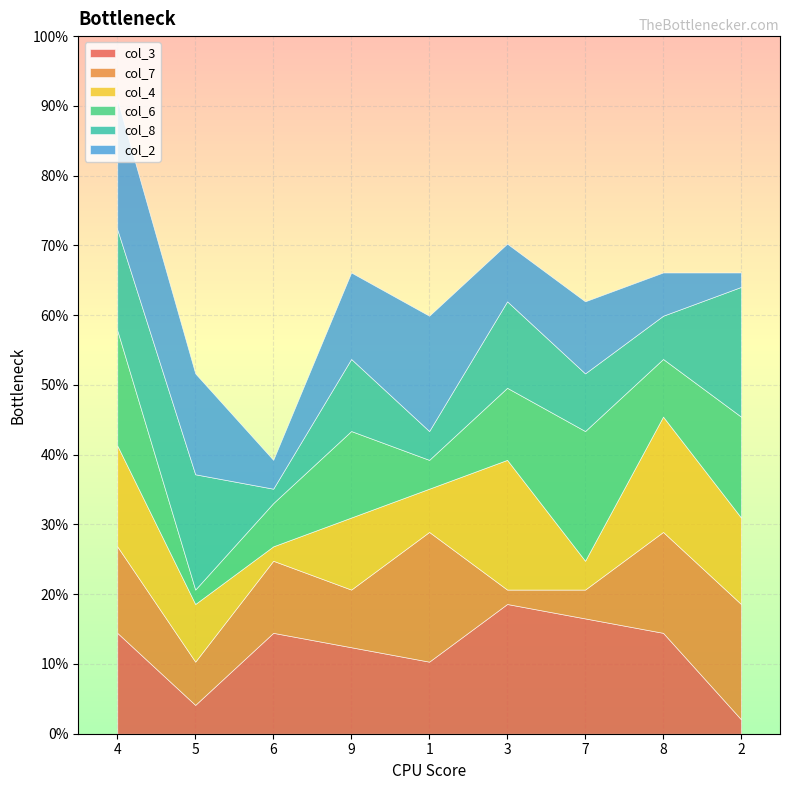

True or false: col_4 has a value of 7 at 5.

False